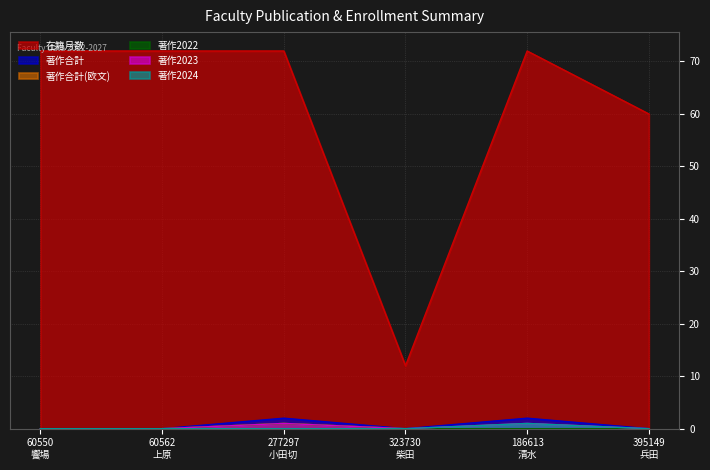

At which category is the sum across all series the highest?

277297
小田切